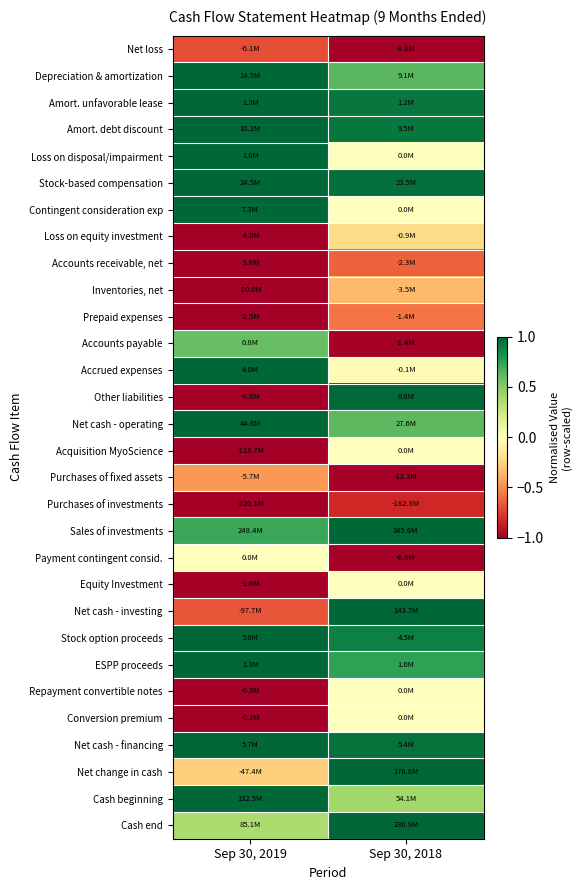

At Sep 30, 2018, list the series in order from largest to smallest.

Sales of investments, Net cash - investing, Net change in cash, Cash end, Other liabilities, Stock-based compensation, Net cash - financing, Amort. unfavorable lease, Amort. debt discount, Stock option proceeds, ESPP proceeds, Depreciation & amortization, Net cash - operating, Cash beginning, Loss on disposal/impairment, Contingent consideration exp, Acquisition MyoScience, Equity Investment, Repayment convertible notes, Conversion premium, Accrued expenses, Loss on equity investment, Inventories, net, Prepaid expenses, Accounts receivable, net, Purchases of investments, Net loss, Accounts payable, Purchases of fixed assets, Payment contingent consid.